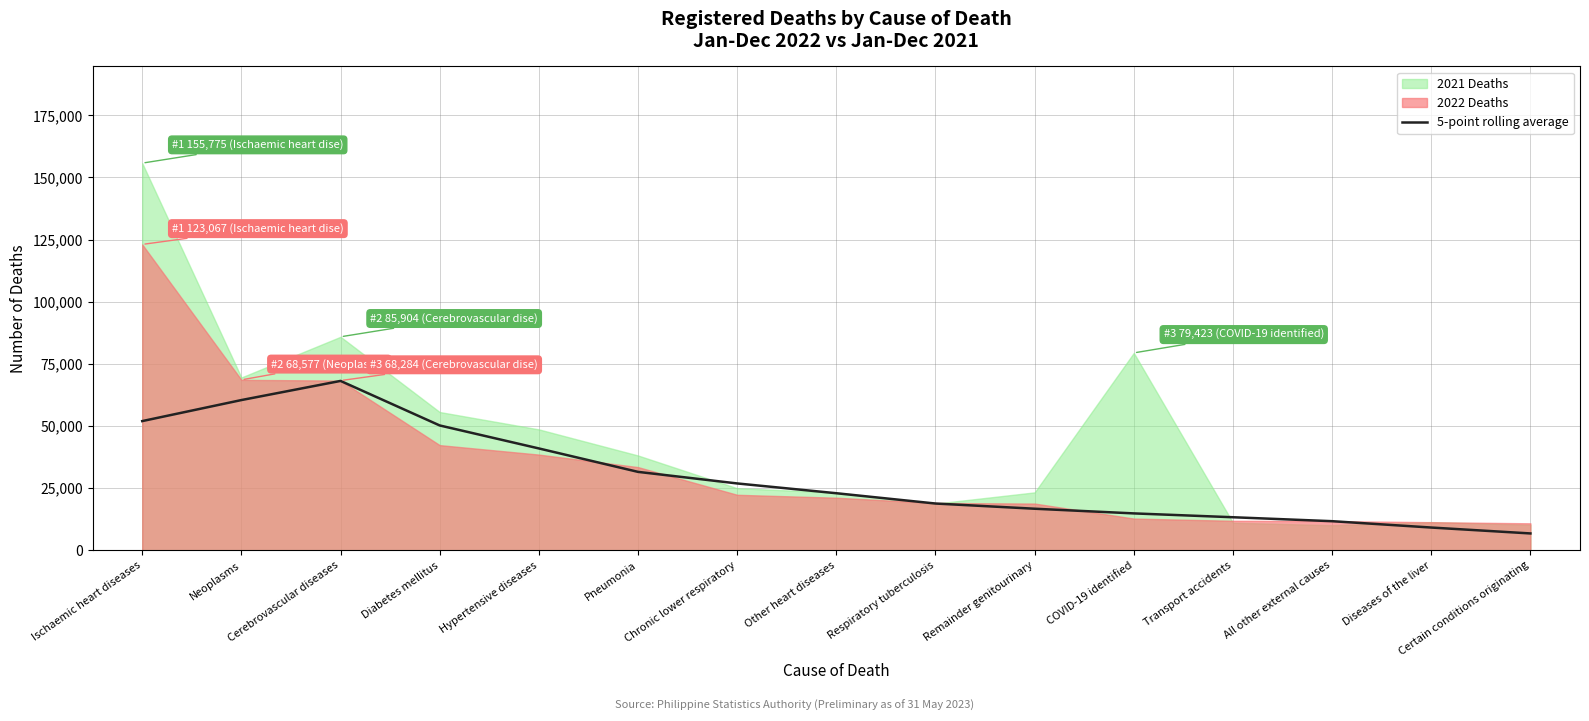

Which category has the lowest value across all series?

Certain conditions originating